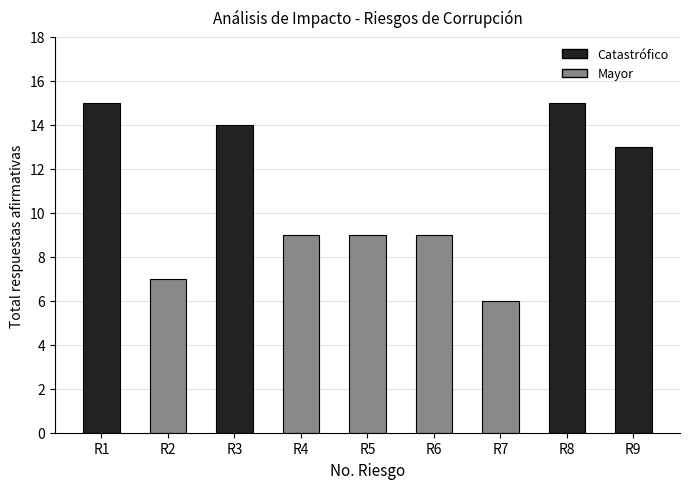

What is the maximum value shown in the chart?

15